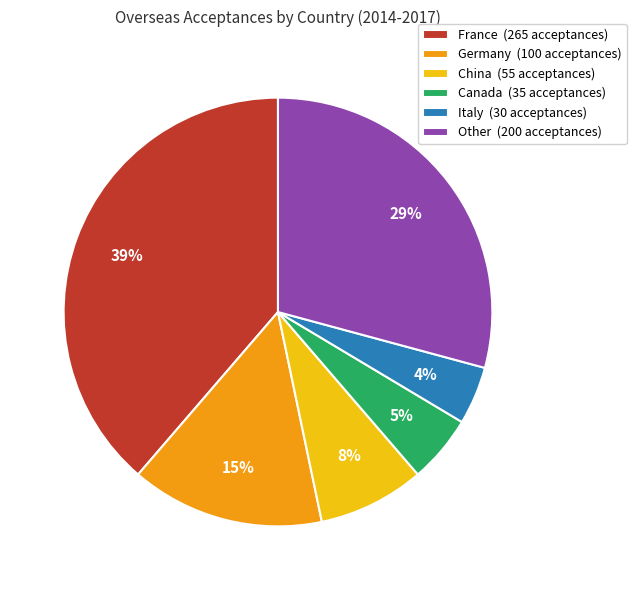

Which category has the biggest portion of the pie?

France